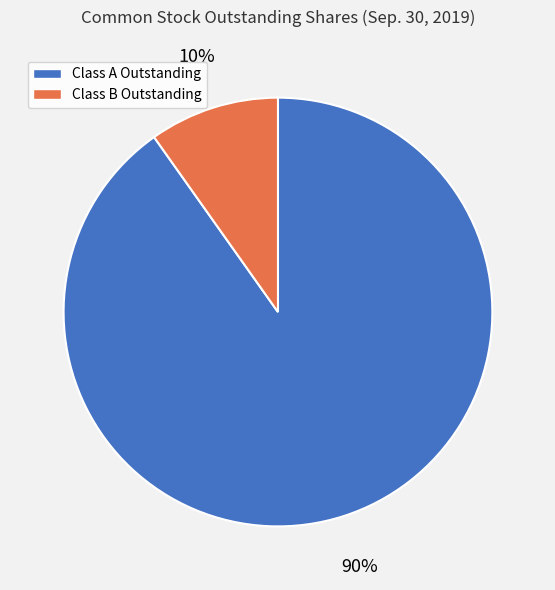

How many slices are in this pie chart?

2